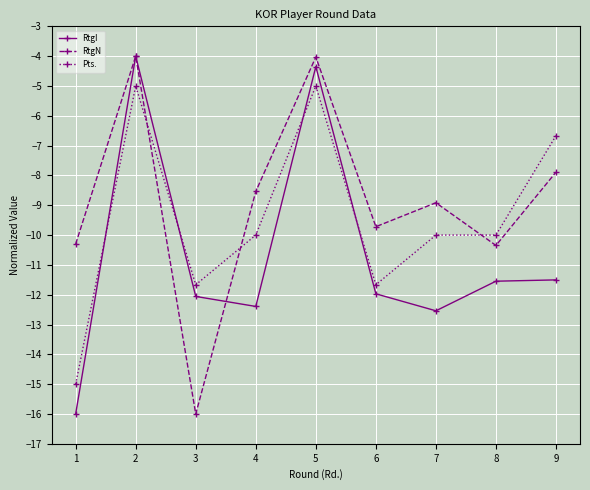

True or false: RtgN has a value of -4.0 at 5.

True